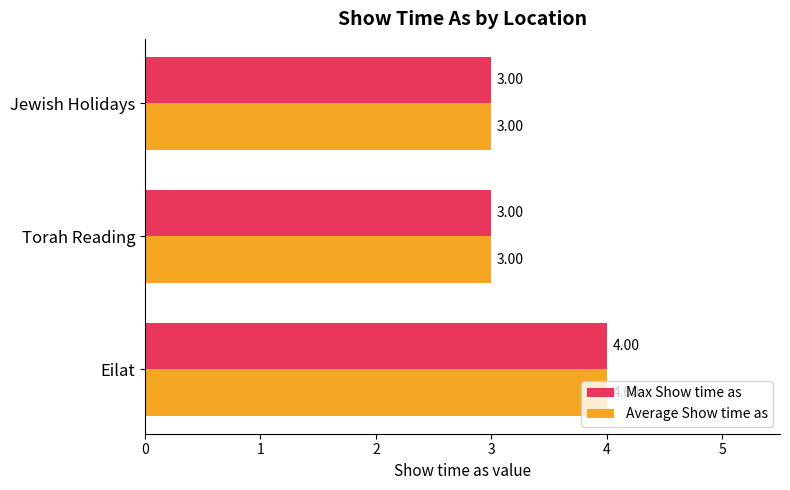

At which category is the sum across all series the highest?

Eilat